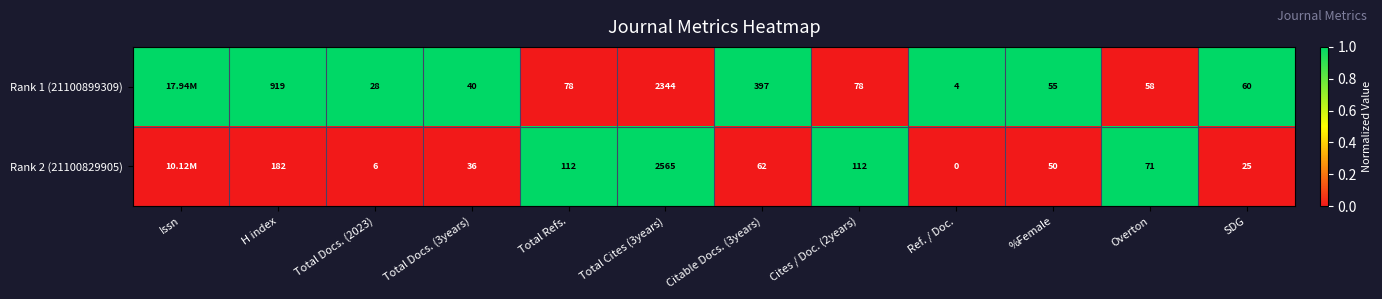

How many data points does each series have?

12